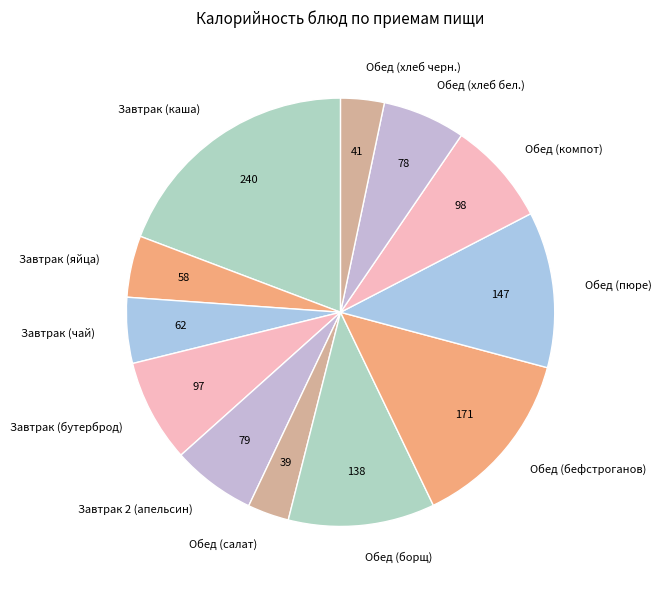

Which slice is the largest?

Завтрак (каша)